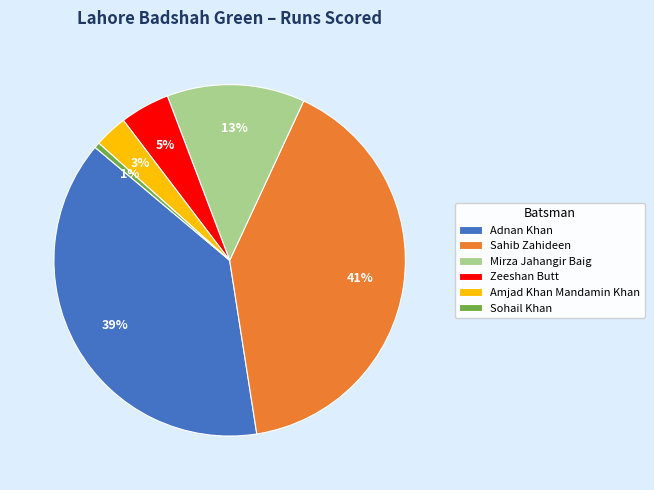

The Sohail Khan slice represents 1% of the pie. True or false?

True